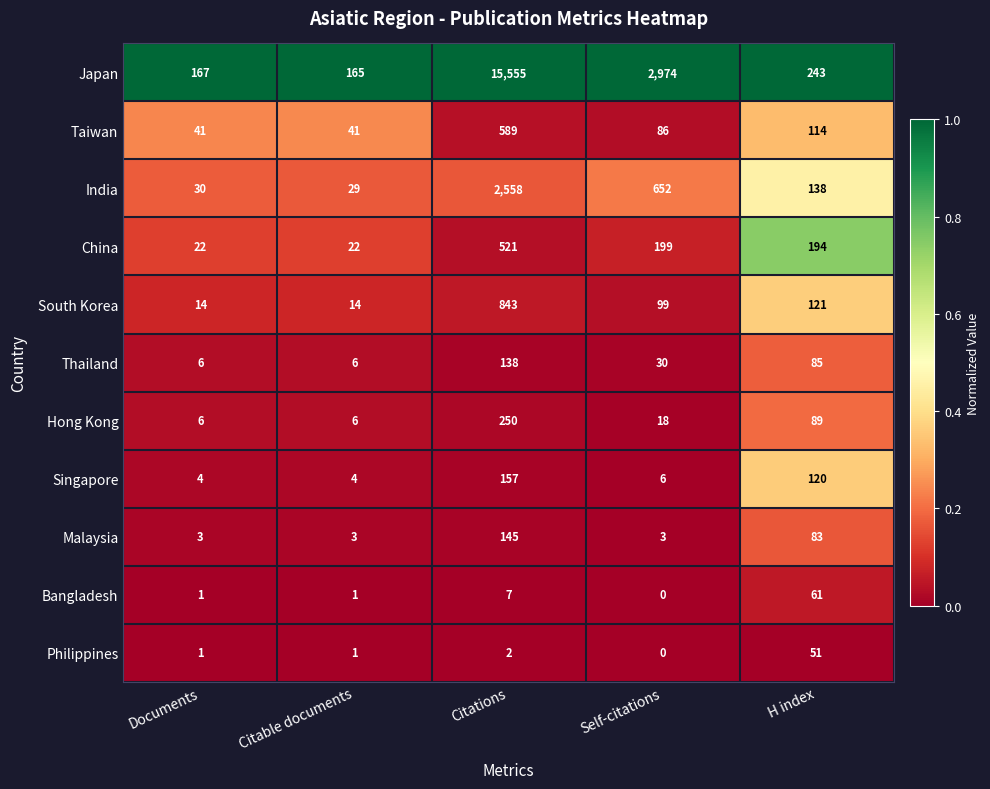

Which category has the highest value across all series?

Citations